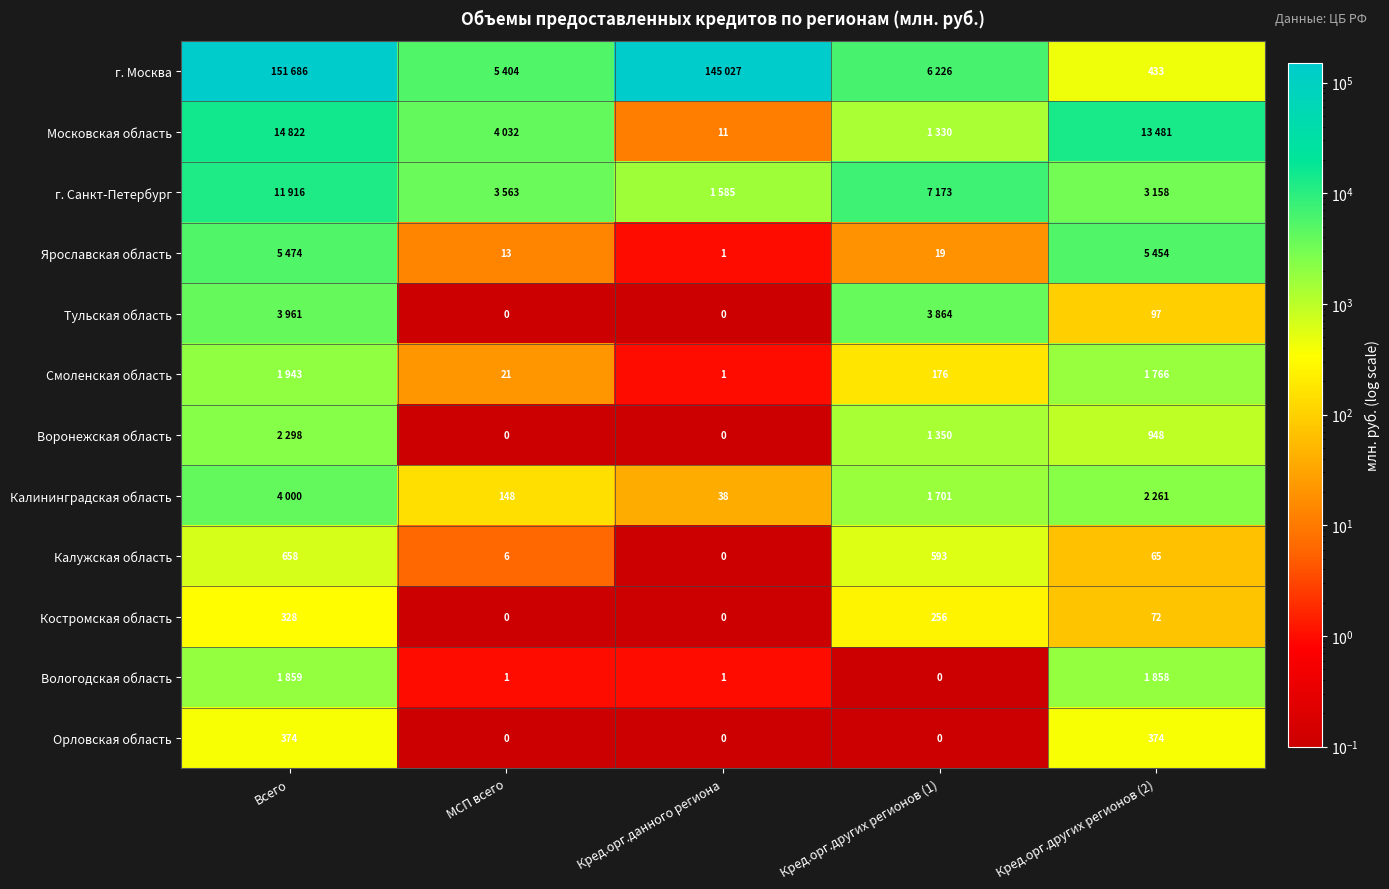

What is the maximum value for Орловская область?

374